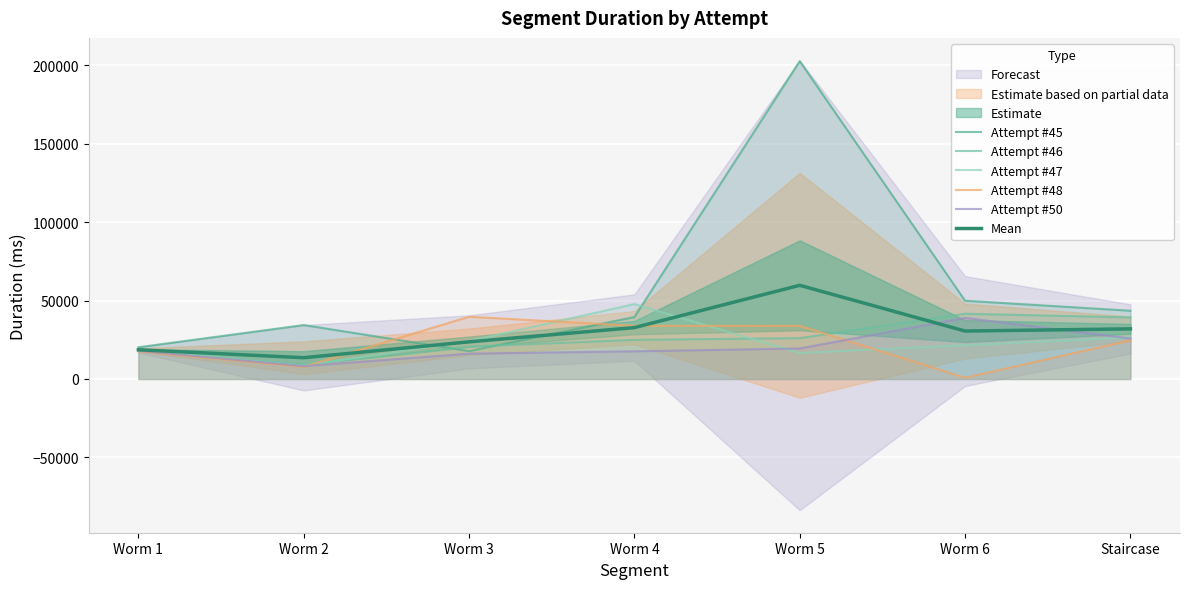

The value of Mean at Worm 6 is 30556.0. True or false?

True